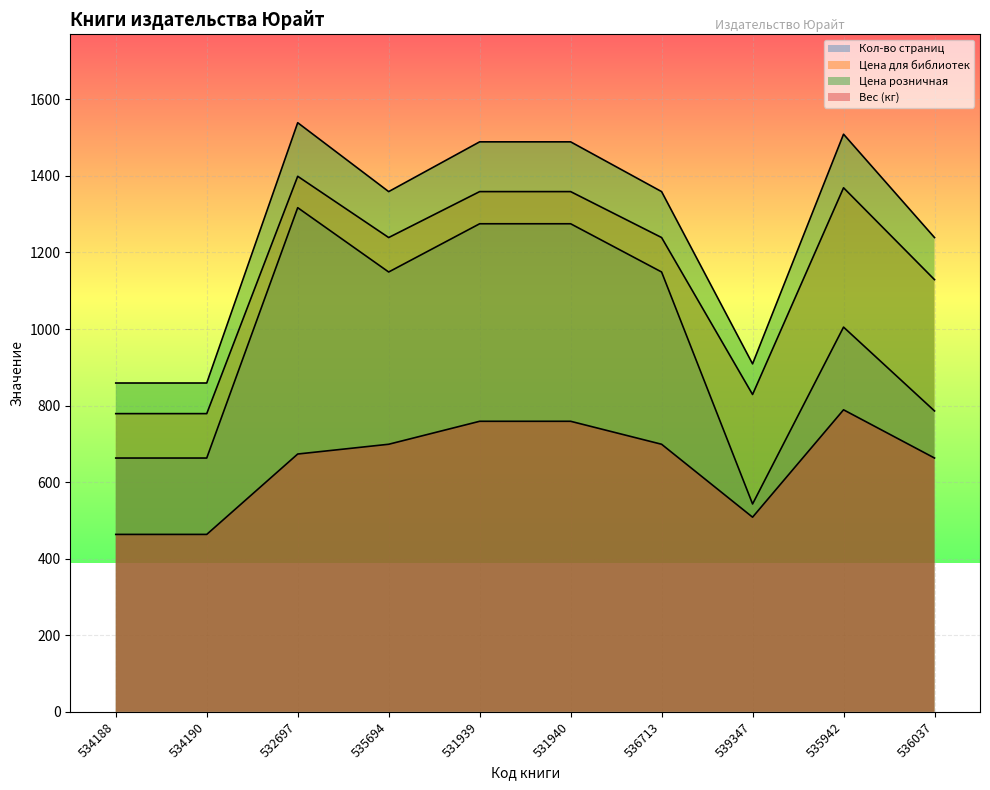

In Вес (кг), how many points are higher than both neighbors (excluding endpoints)?

1